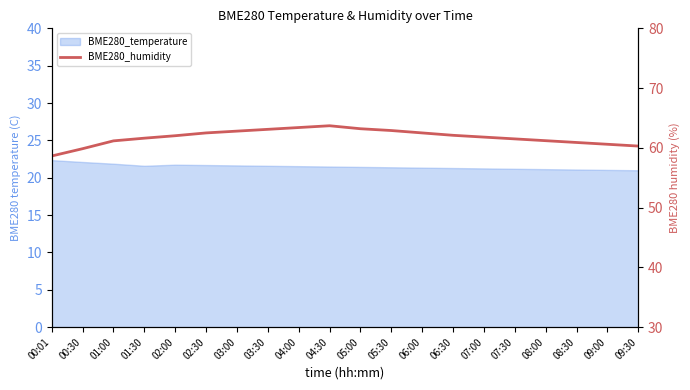

Reading right to left, transcribe all the data shown in this chart.

09:30=60.3	09:00=60.6	08:30=60.9	08:00=61.2	07:30=61.5	07:00=61.8	06:30=62.1	06:00=62.5	05:30=62.9	05:00=63.2	04:30=63.7	04:00=63.4	03:30=63.1	03:00=62.8	02:30=62.5	02:00=62.0	01:30=61.6	01:00=61.2	00:30=59.9	00:01=58.6